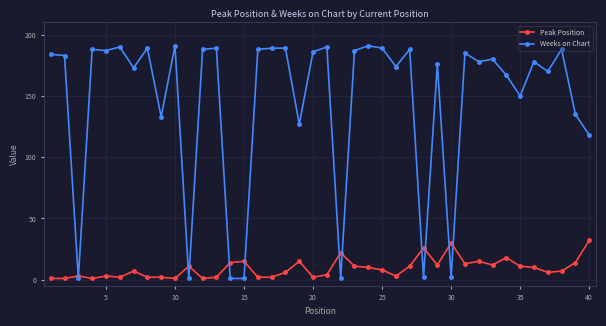

True or false: Weeks on Chart has more than 1 points higher than both neighbors.

True